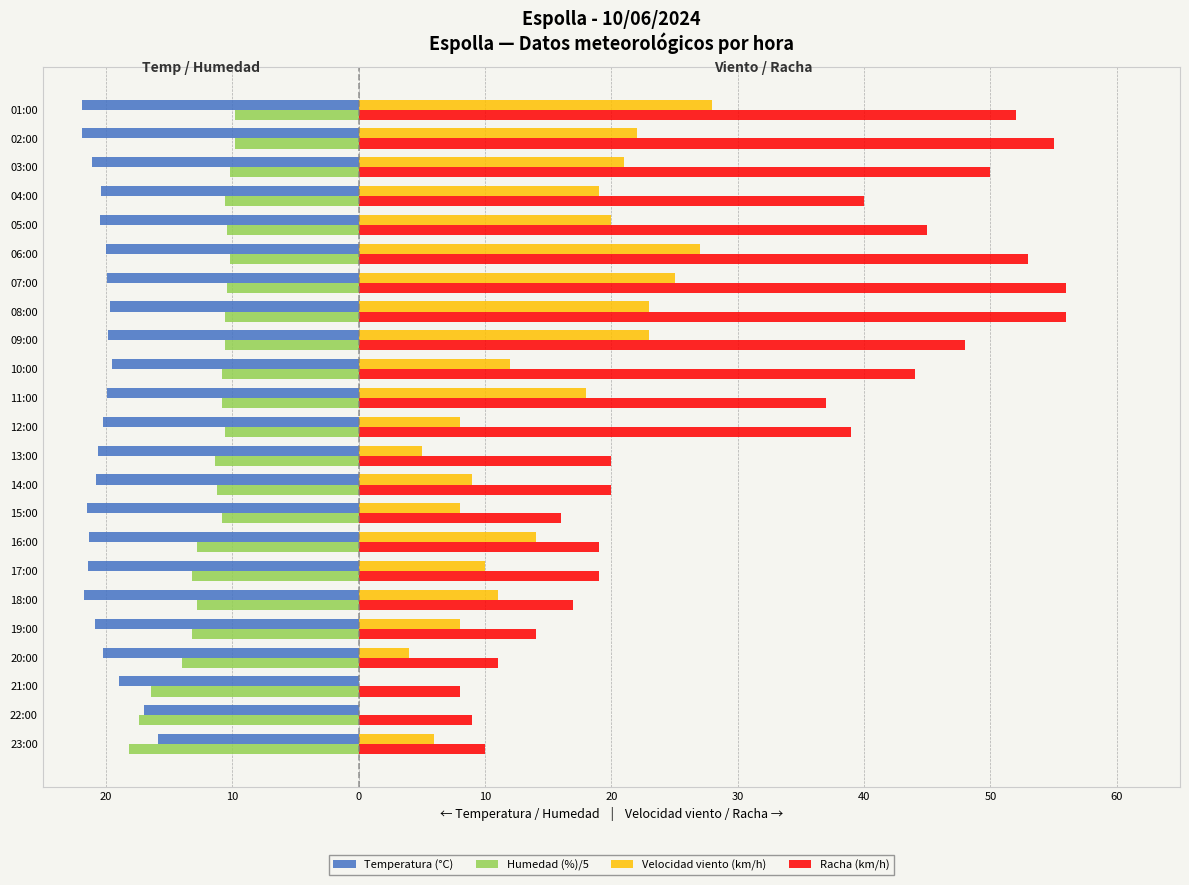

What are all the series names shown in the legend?

Temperatura (°C), Humedad (%)/5, Velocidad viento (km/h), Racha (km/h)